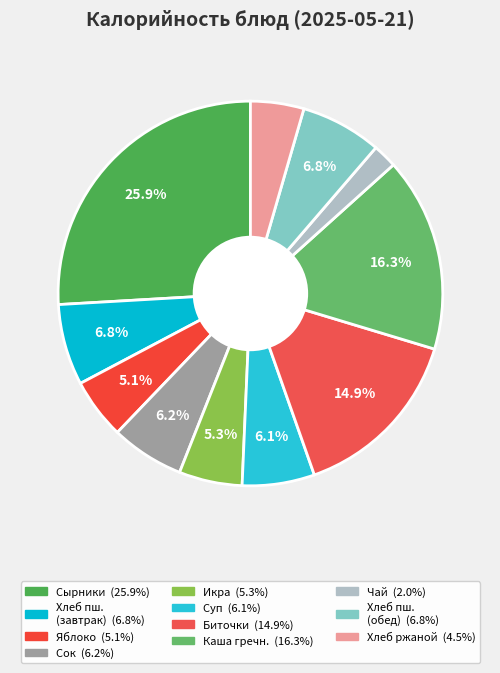

Is there any slice that represents more than half of the pie?

No